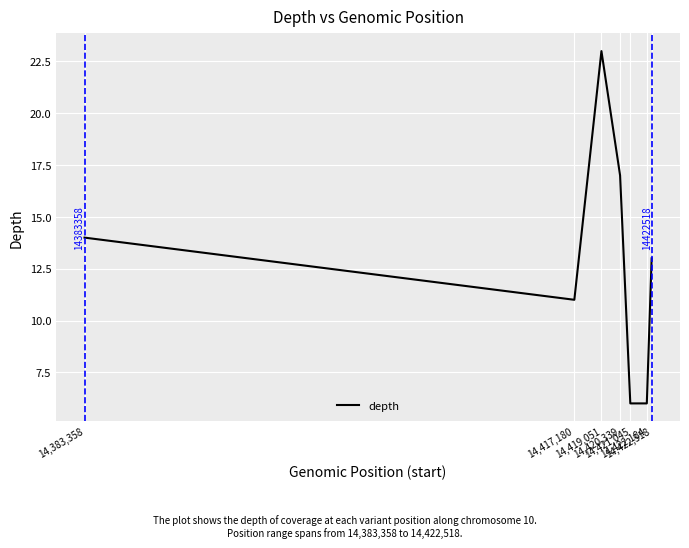

What position from the left is 14,421,045?

5